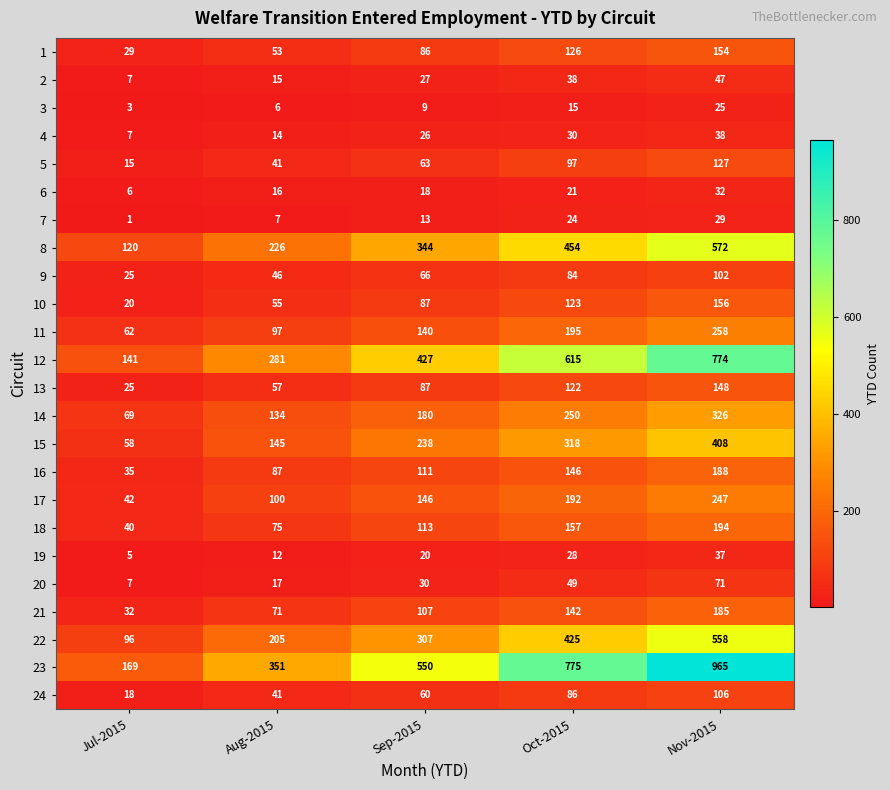

Which series has the widest spread of values?

23